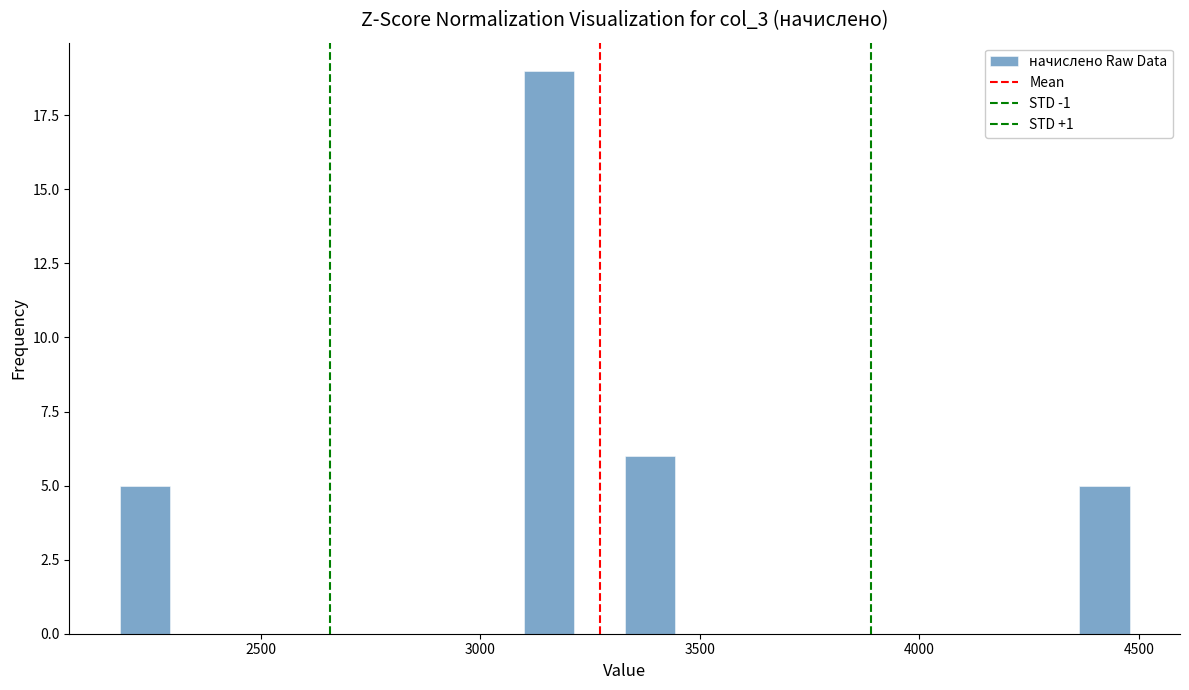

Around what value on the x-axis is the tallest bar? Give the approximate position of its centre, as read against the axis.

3150